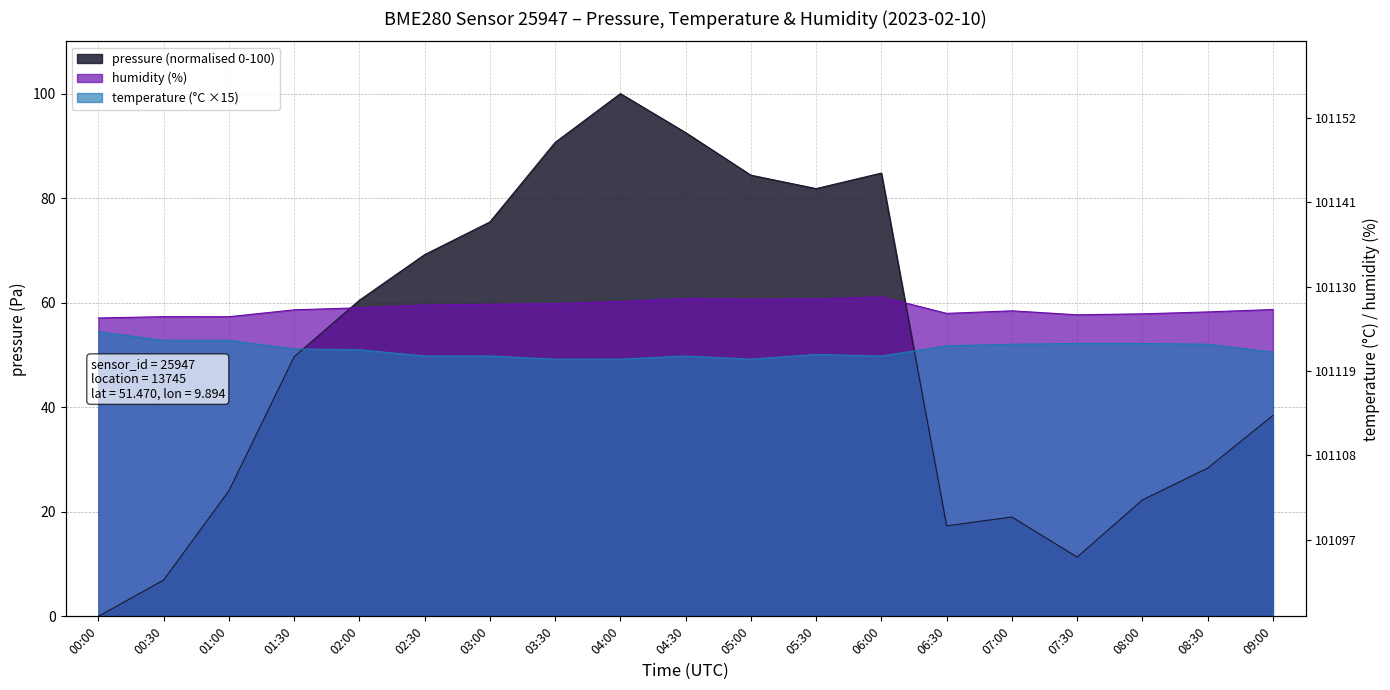

How many values in the pressure series exceed 49?

10